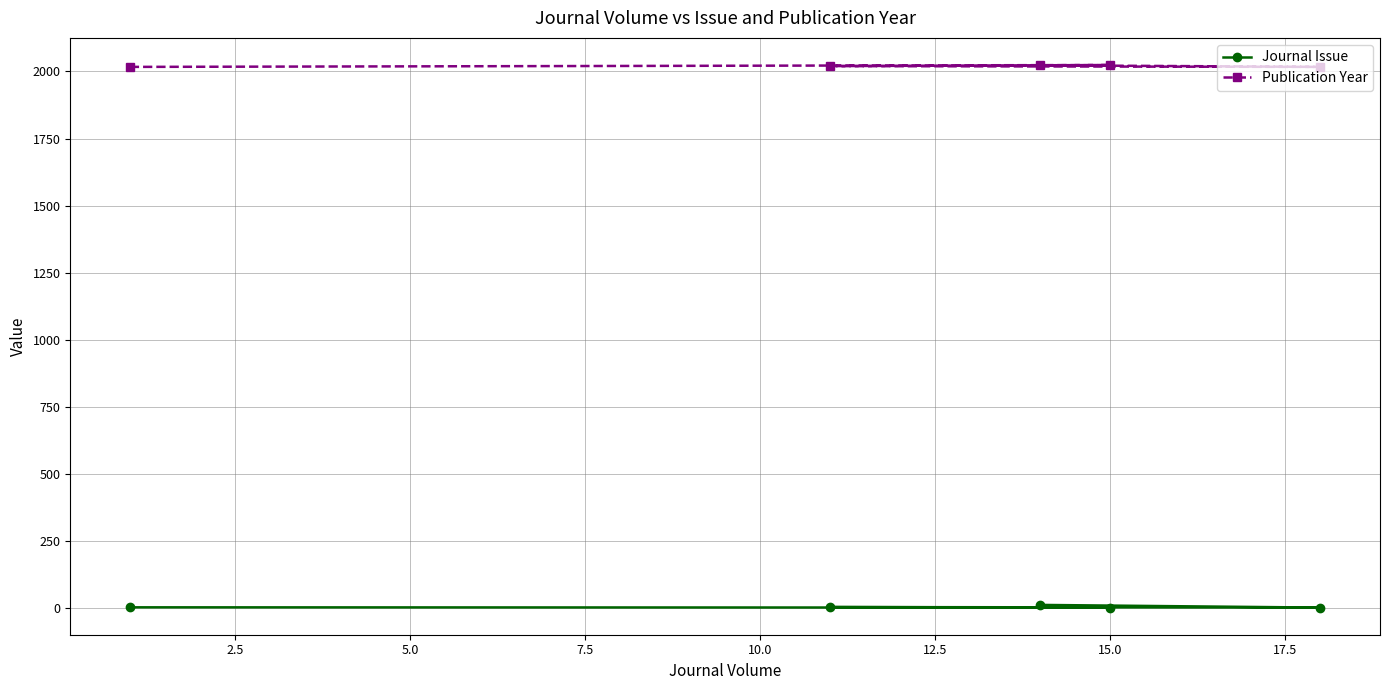

Which series has the widest spread of values?

Journal Issue